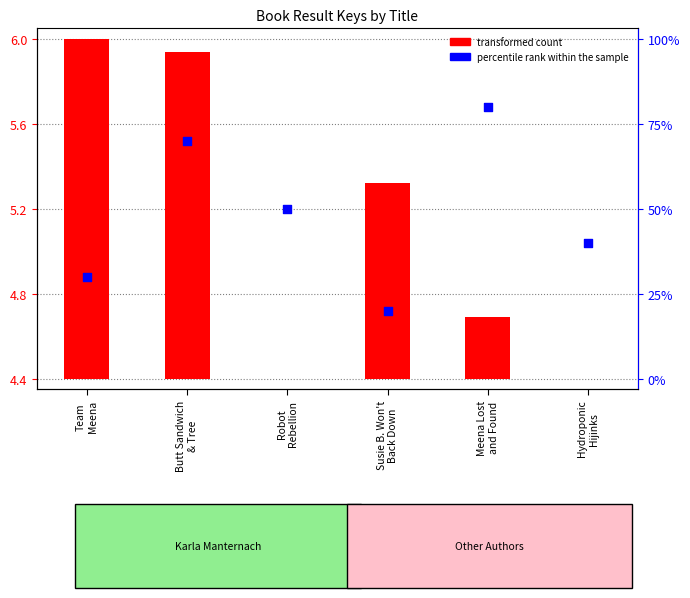

Which series has the largest Y range (max minus min)?

transformed count